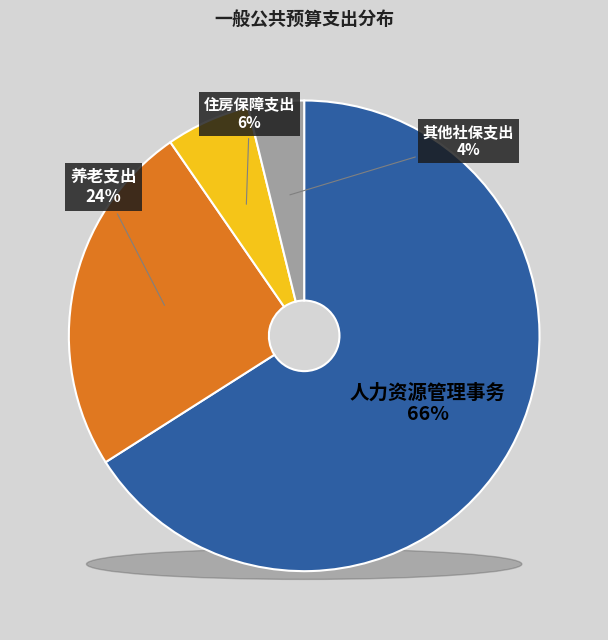

True or false: 其他社会保障和就业支出 accounts for 1% of the total.

False